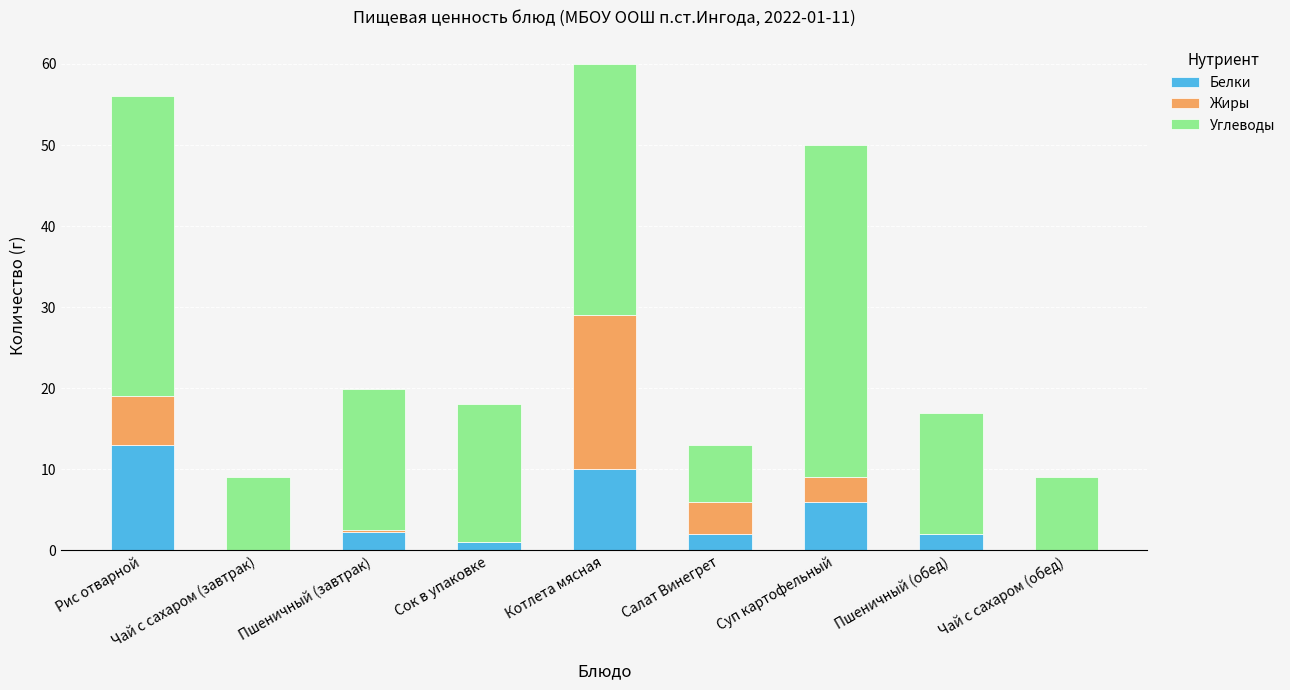

The value of Белки at Суп картофельный is 2.7. True or false?

False